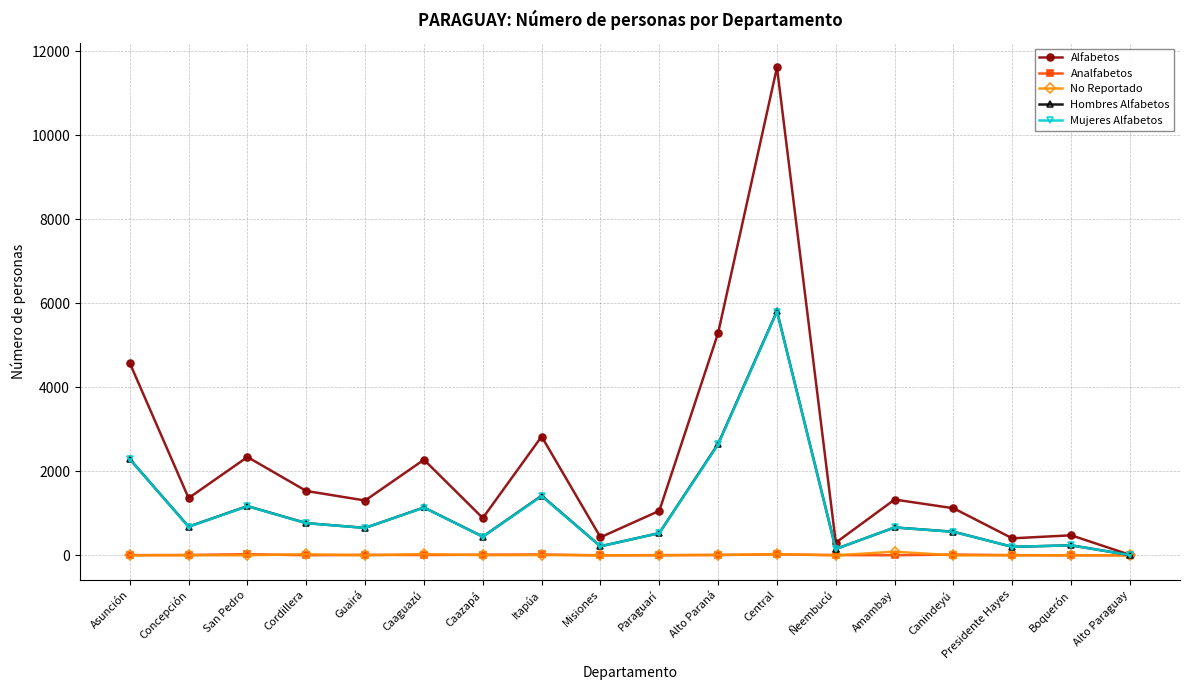

Between Concepción and Itapúa, which series saw the biggest shift?

Alfabetos